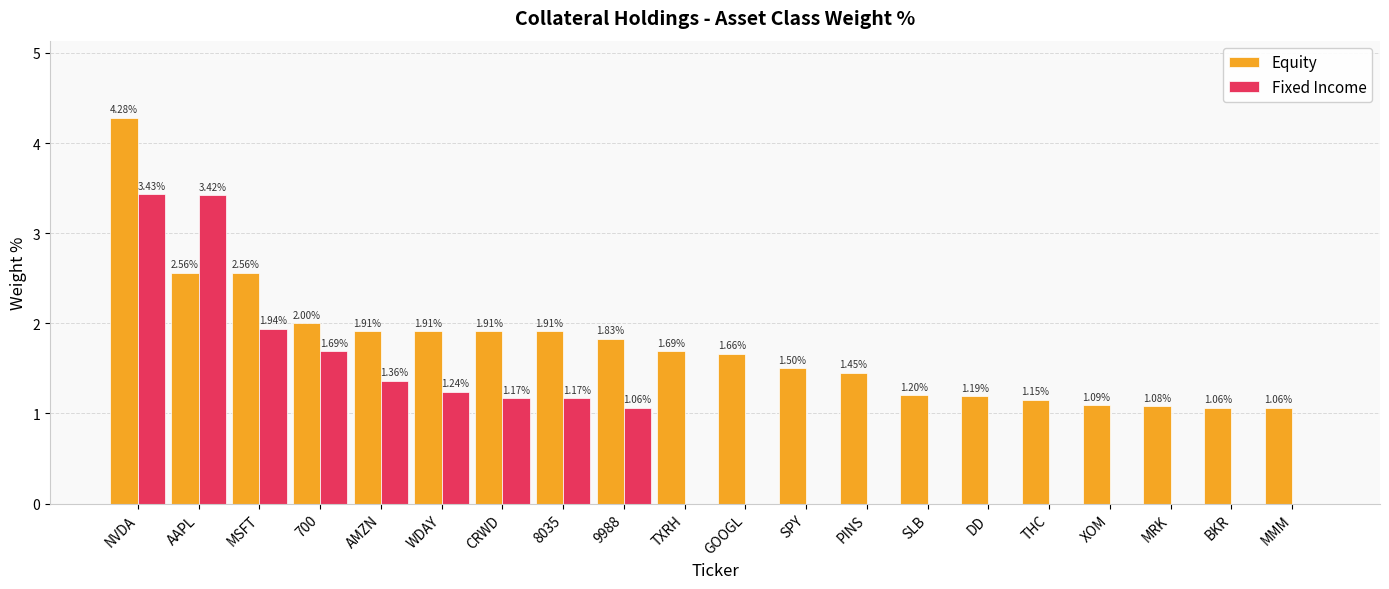

Which series has the widest spread of values?

Fixed Income